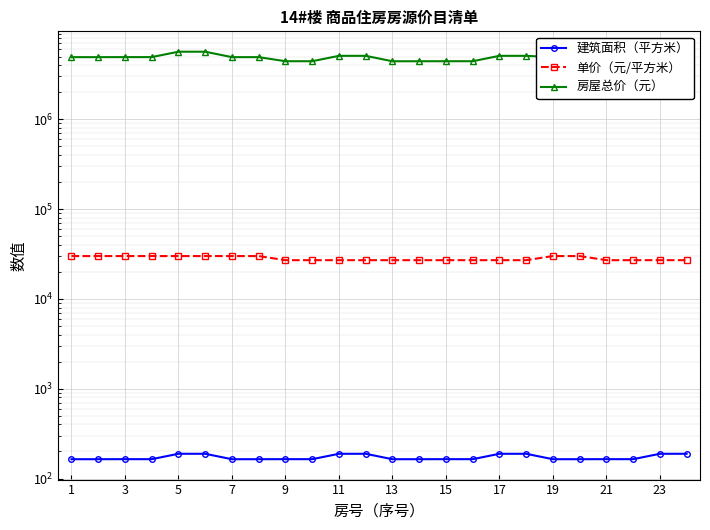

What are all the series names shown in the legend?

建筑面积（平方米）, 单价（元/平方米）, 房屋总价（元）